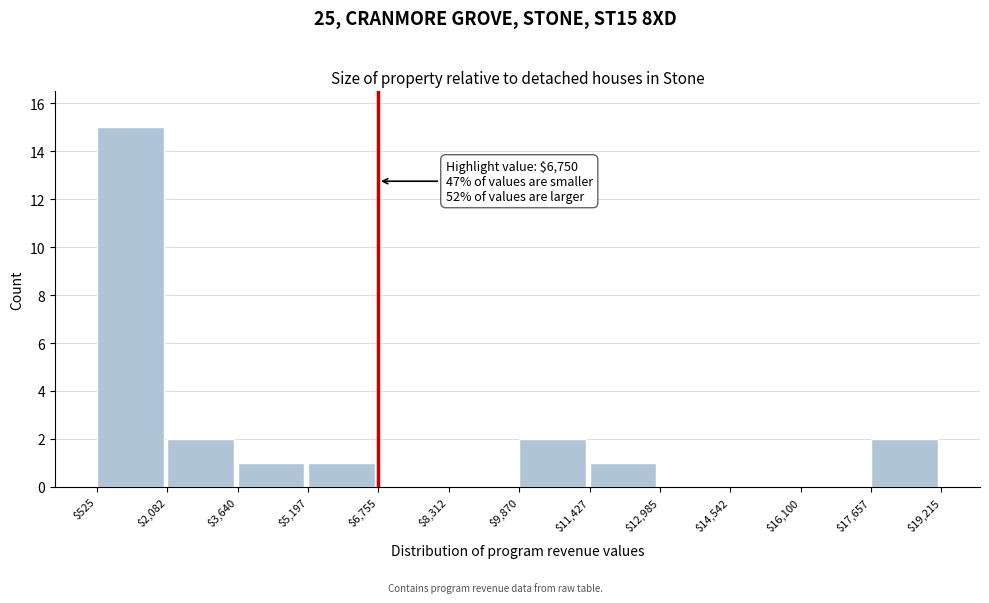

Over which range of the x-axis is the bar tallest?

$525 to $2,082